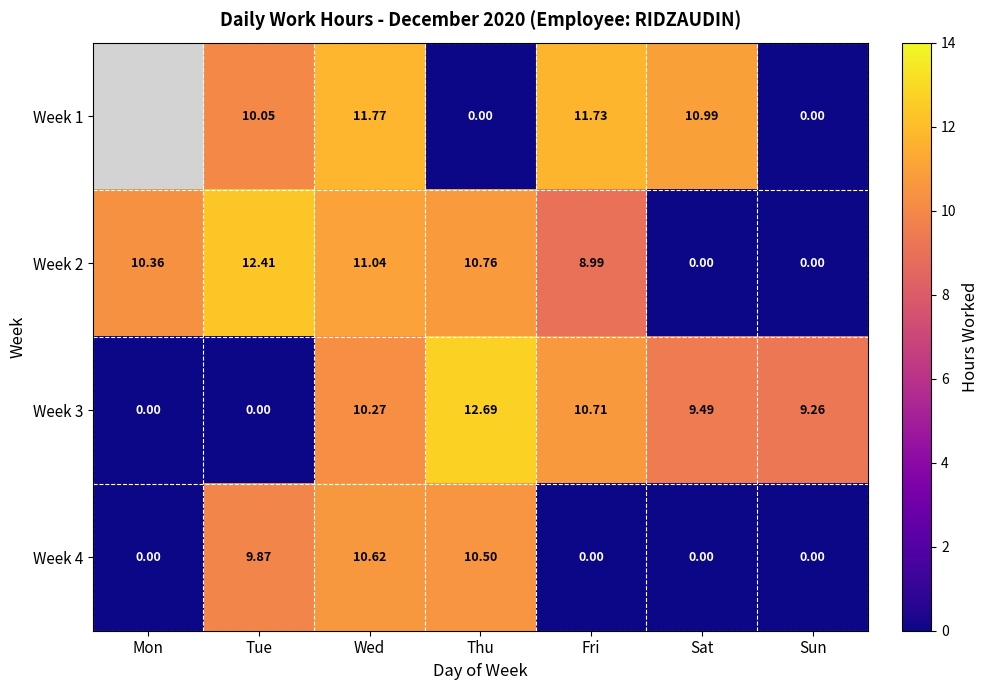

Is the value of Week 2 at Mon greater than the value of Week 4 at Sat?

Yes